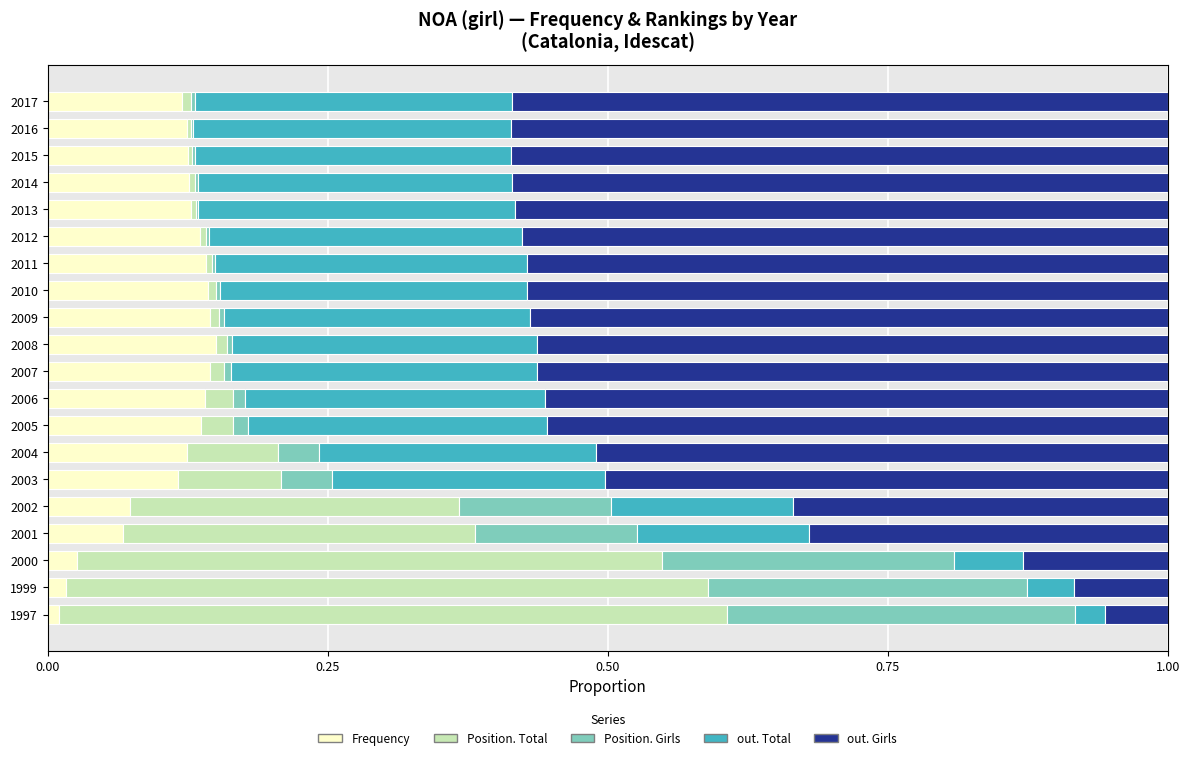

Is it true that Frequency equals 0.1 at 2009?

True